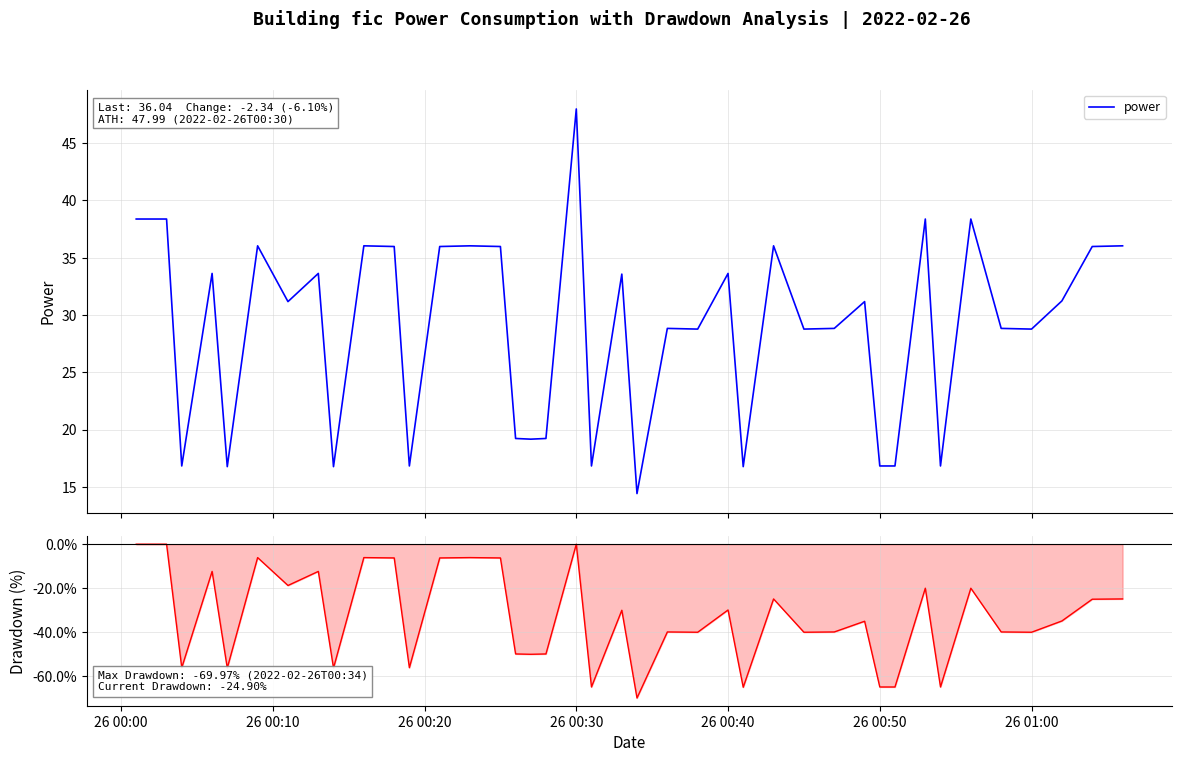

How many values in the Drawdown series are below -34?

21